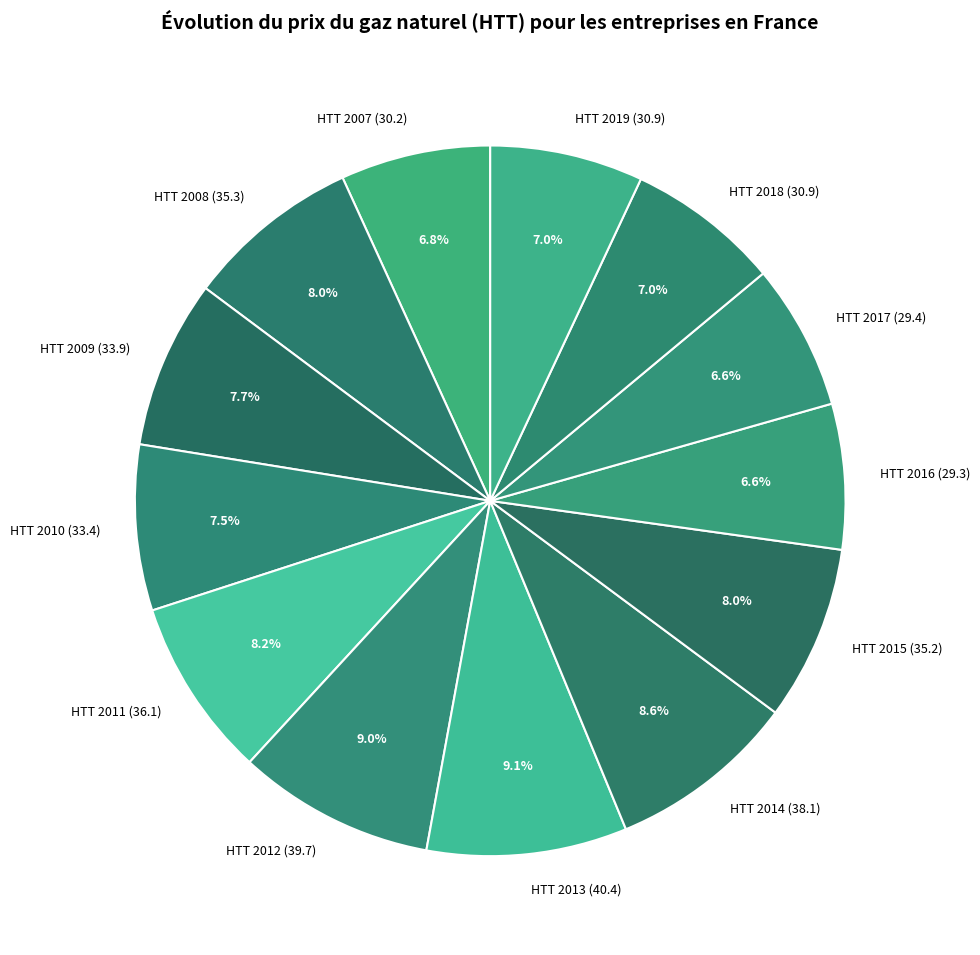

To the nearest percent, what percentage of the pie is HTT 2017?

7%